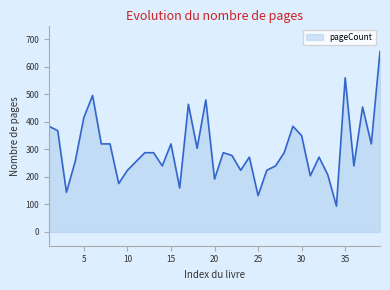

What is the difference between the maximum and minimum values?

562